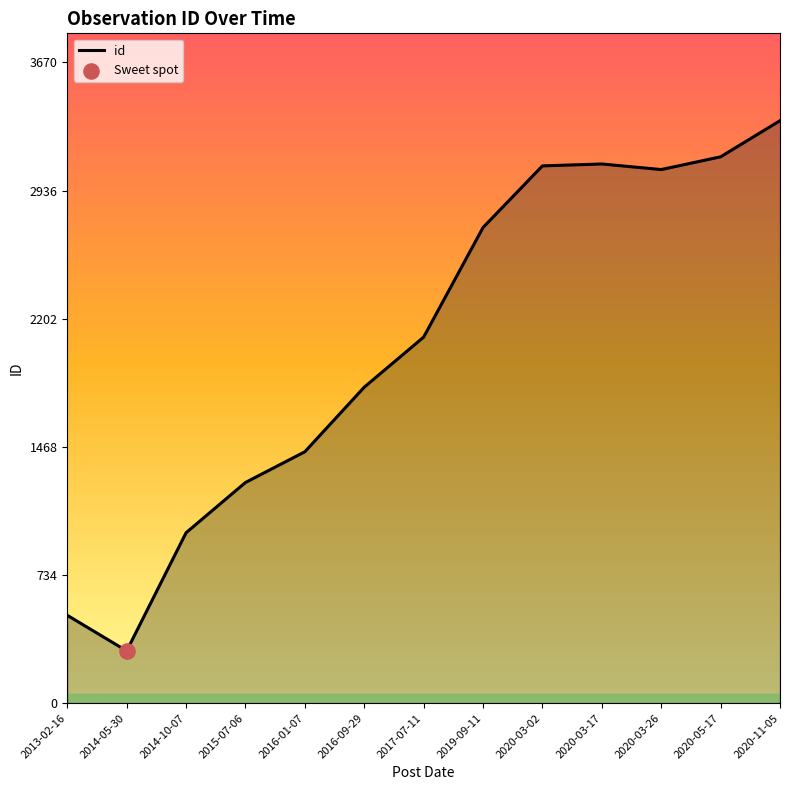

Approximately how many times larger is the value at 2016-01-07 compared to 2019-09-11?

0.5